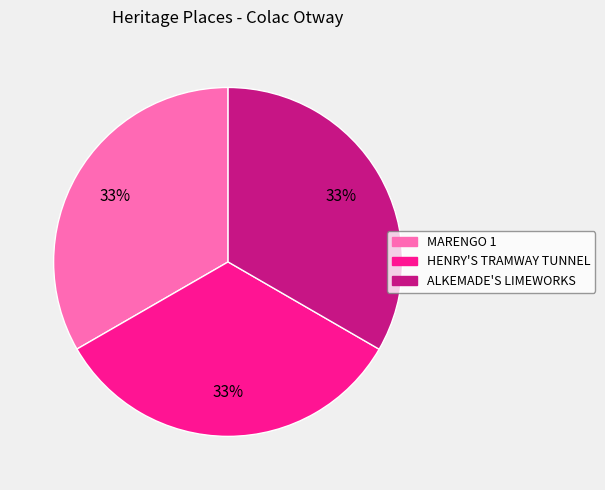

Does MARENGO 1 represent more than half of the total?

No